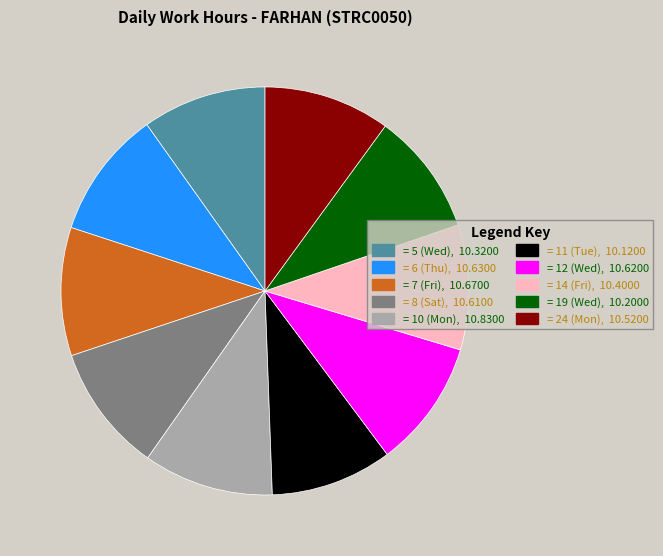

The = 24 (Mon), 10.5200 slice represents 10% of the pie. True or false?

True